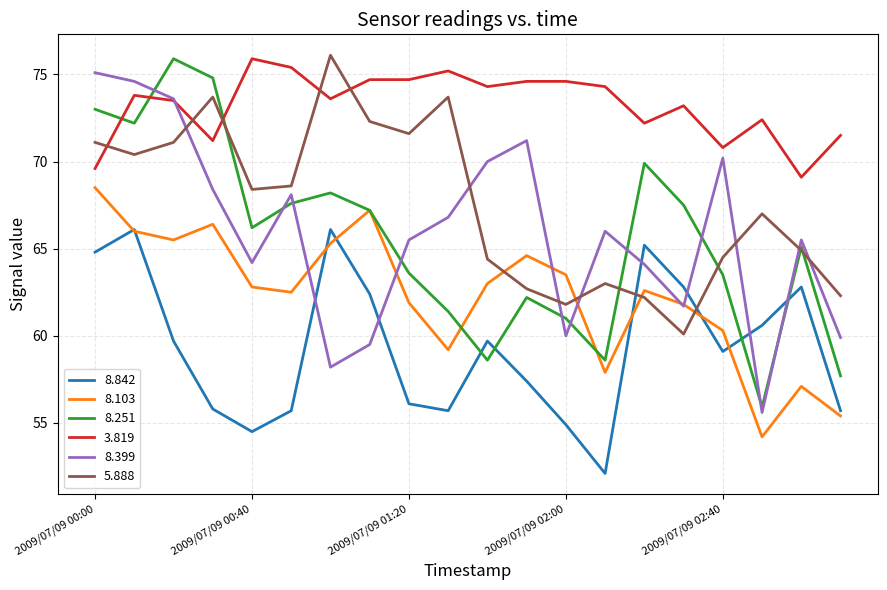

Which series has the largest total across all categories?

3.819